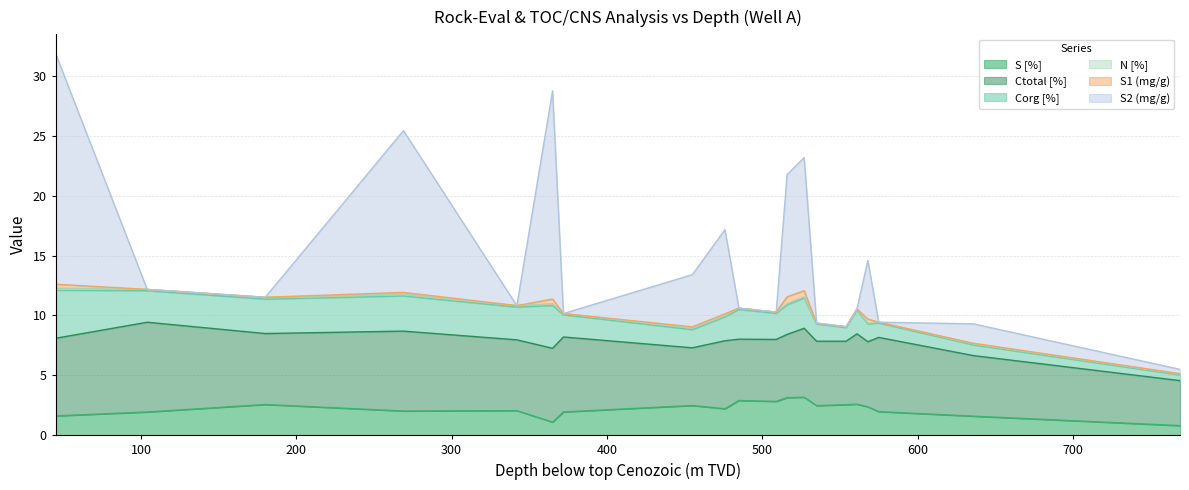

Reading left to right, extract all data points from this chart.

S [%]: 1.6	1.9	2.6	2.0	2.1	1.1	1.9	2.5	2.2	2.9	2.8	3.1	3.2	2.5	2.5	2.6	2.4	2.0	1.6	0.8
Ctotal [%]: 6.5	7.5	5.9	6.7	5.9	6.2	6.3	4.8	5.7	5.1	5.2	5.3	5.8	5.4	5.3	5.9	5.4	6.2	5.1	3.8
Corg [%]: 4.0	2.6	2.9	2.9	2.7	3.6	1.9	1.5	2.0	2.5	2.2	2.5	2.5	1.4	1.1	2.0	1.5	1.2	0.9	0.5
N [%]: 0.2	0.1	0.2	0.2	0.1	0.2	0.1	0.1	0.1	0.1	0.1	0.1	0.1	0.1	0.1	0.1	0.1	0.1	0.1	0.1
S1 (mg/g): 0.3	0.0	0.0	0.1	0.0	0.4	0.0	0.1	0.2	0.0	0.0	0.6	0.5	0.0	0.0	0.0	0.3	0.0	0.1	0.0
S2 (mg/g): 19.3	0.0	0.0	13.5	0.0	17.4	0.0	4.4	7.0	0.0	0.0	10.2	11.1	0.0	0.0	0.0	4.9	0.0	1.6	0.4